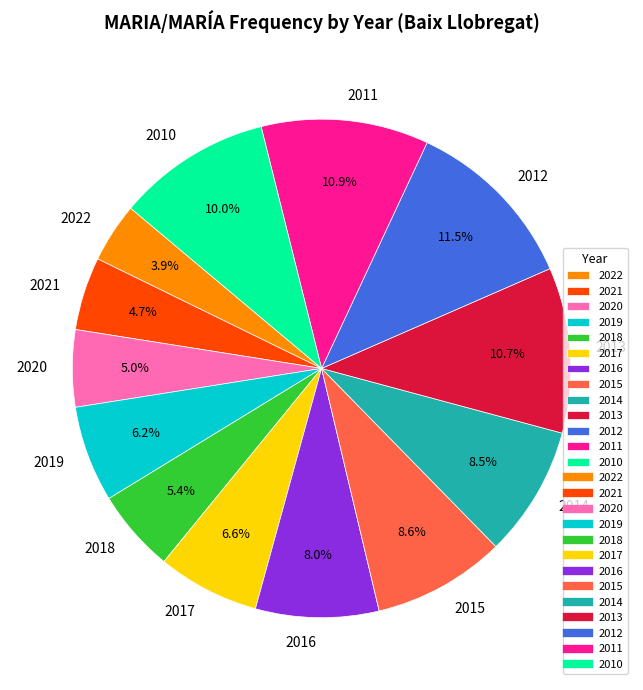

Is there any slice that represents more than half of the pie?

No